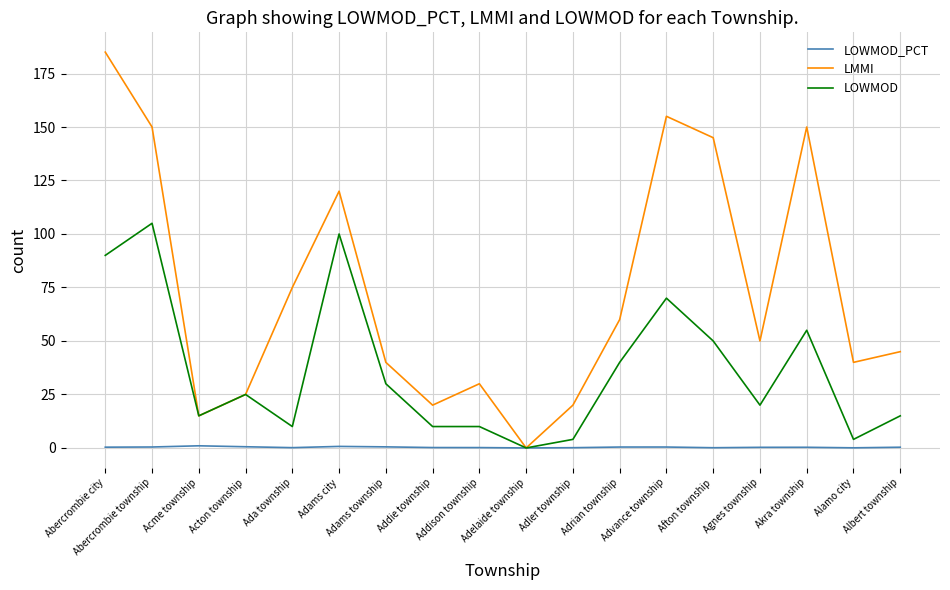

Rank the series by their average value, from lowest to highest.

LOWMOD_PCT, LOWMOD, LMMI